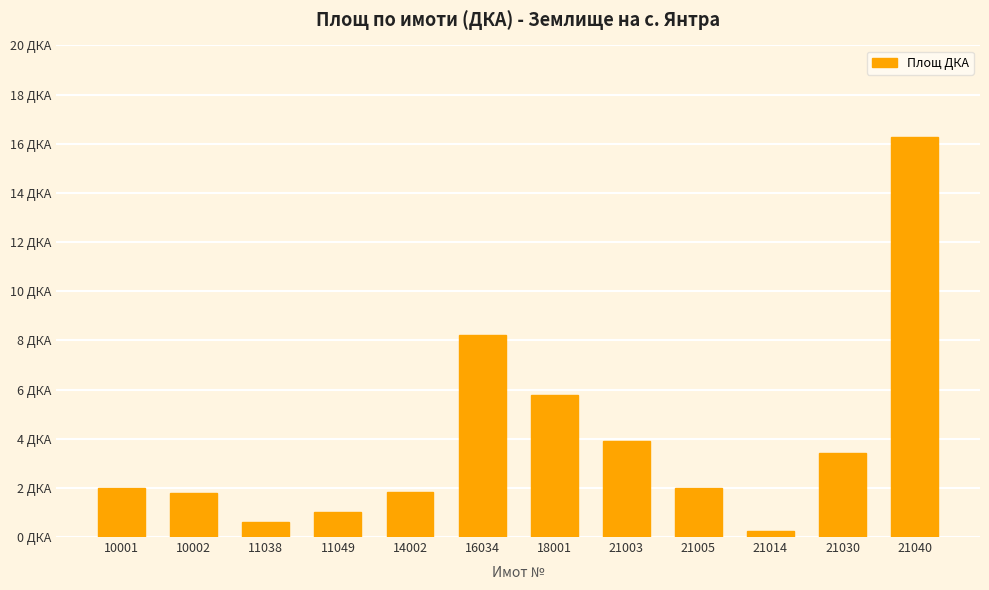

Rank the categories by value from lowest to highest.

21014, 11038, 11049, 10002, 14002, 21005, 10001, 21030, 21003, 18001, 16034, 21040